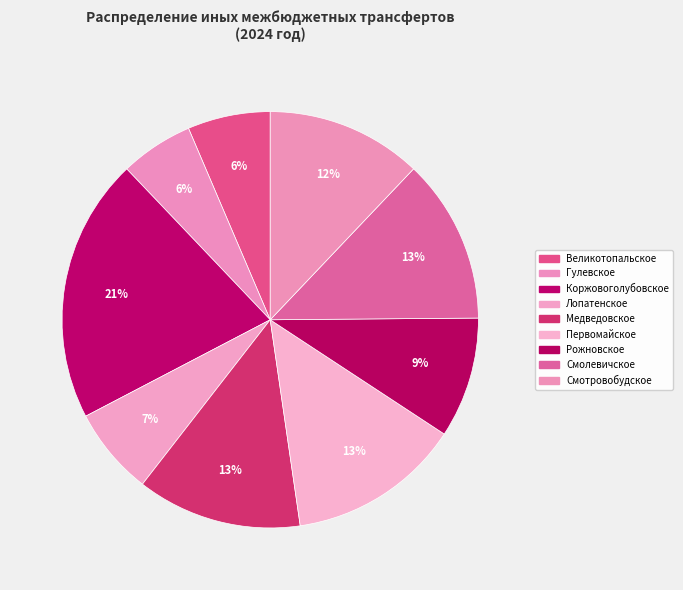

How many slices are in this pie chart?

9